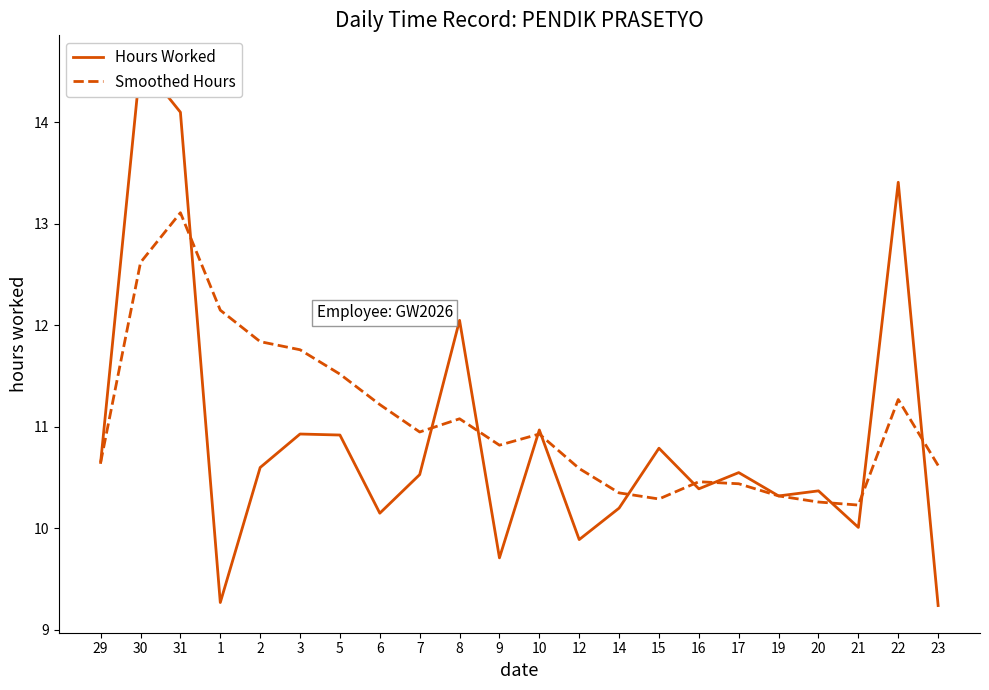

Between 29 and 20, which series saw the biggest shift?

Smoothed Hours